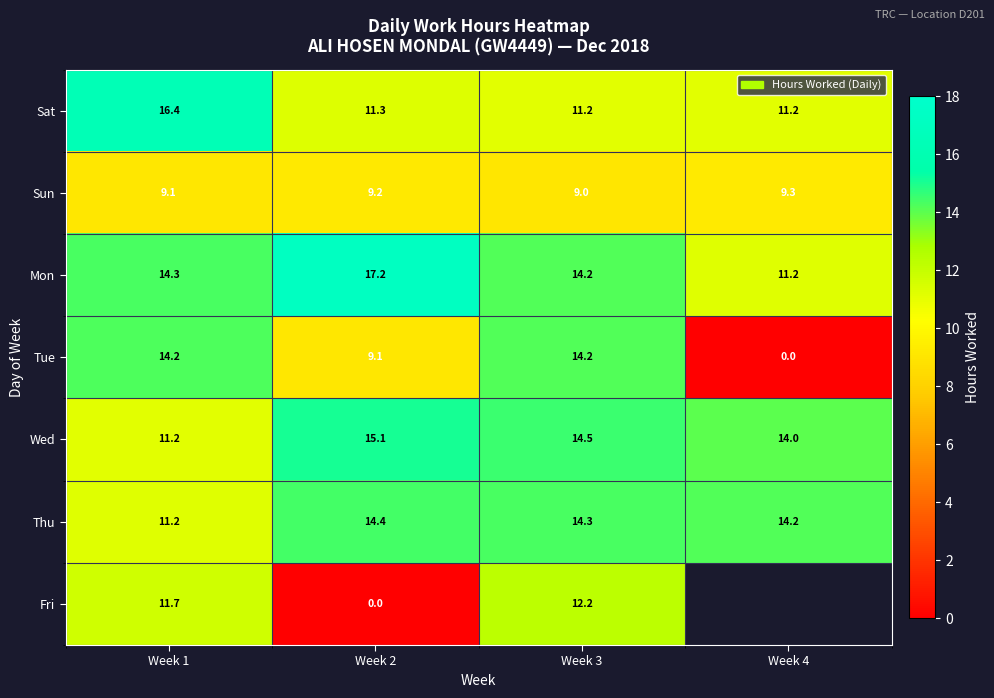

What is the sum of the Tue values at Week 2 and Week 4?

9.1